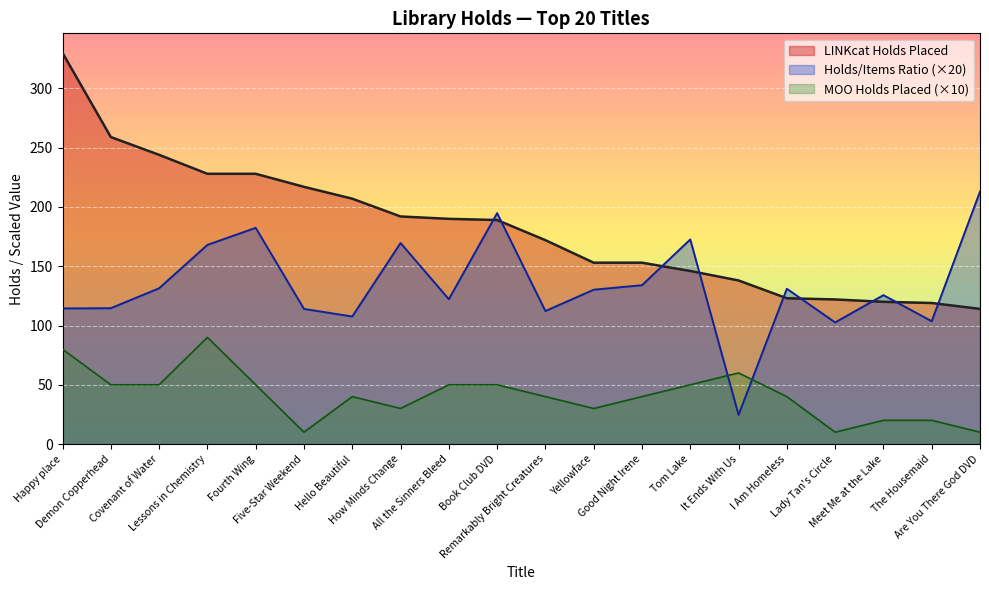

True or false: LINKcat Holds Placed and MOO Holds Placed intersect in this chart.

False